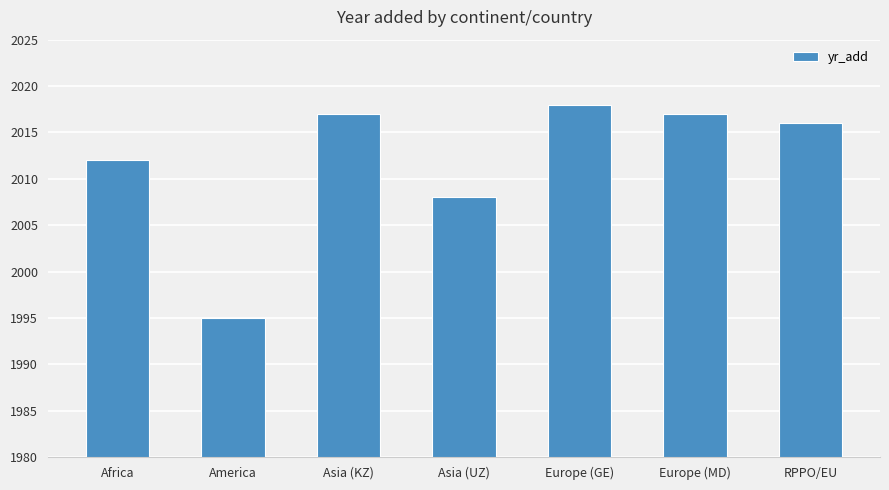

What is the difference between the values at Asia (UZ) and Europe (GE)?

10